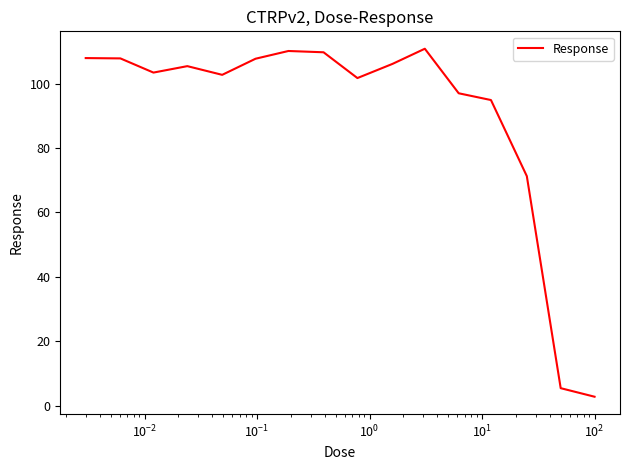

What is the maximum value shown in the chart?

110.8